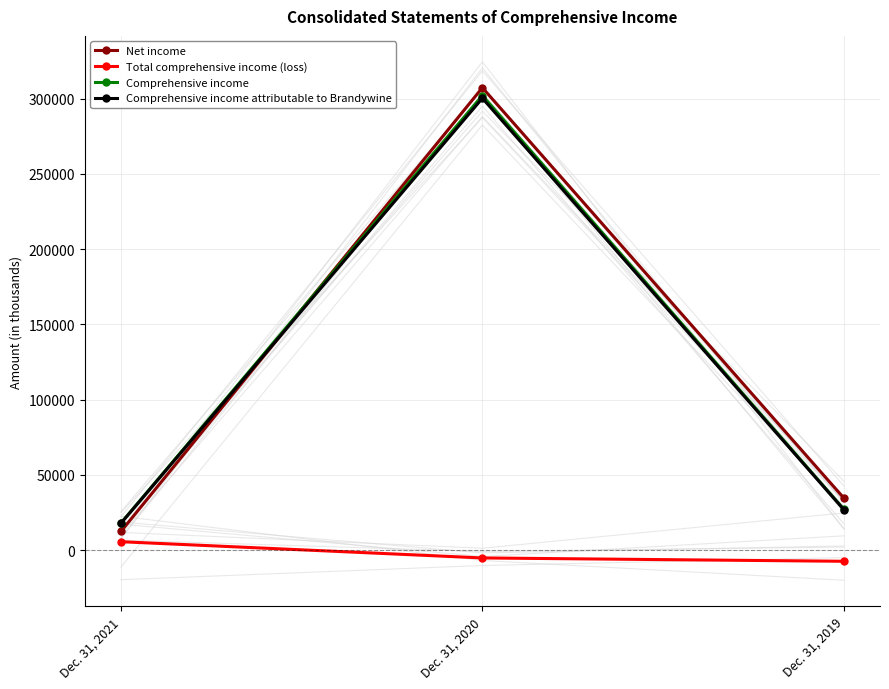

Which category has the highest value in the Comprehensive income attributable to Brandywine series?

Dec. 31, 2020